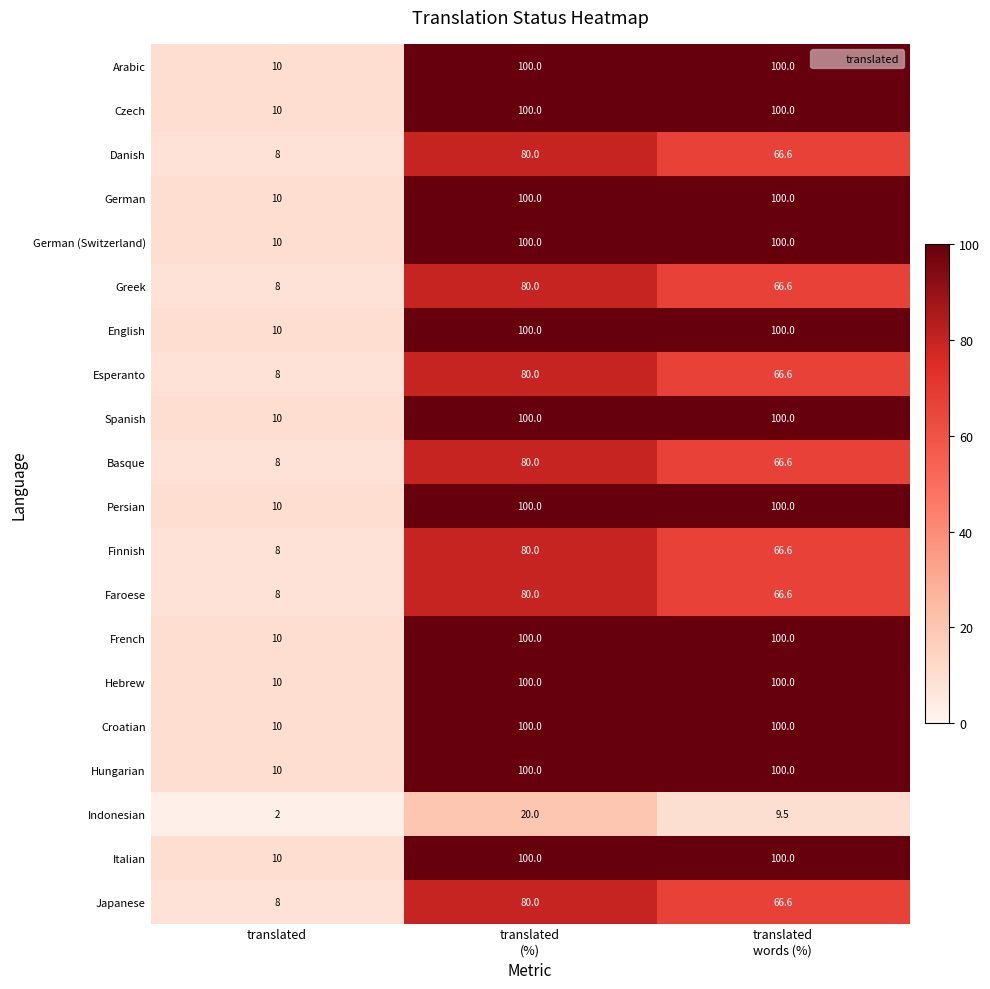

How many data points in Czech are less than 100?

1